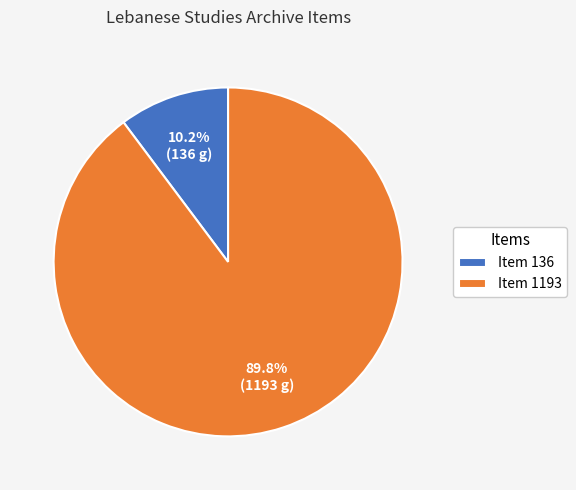

To the nearest percent, what is the average slice percentage?

50%